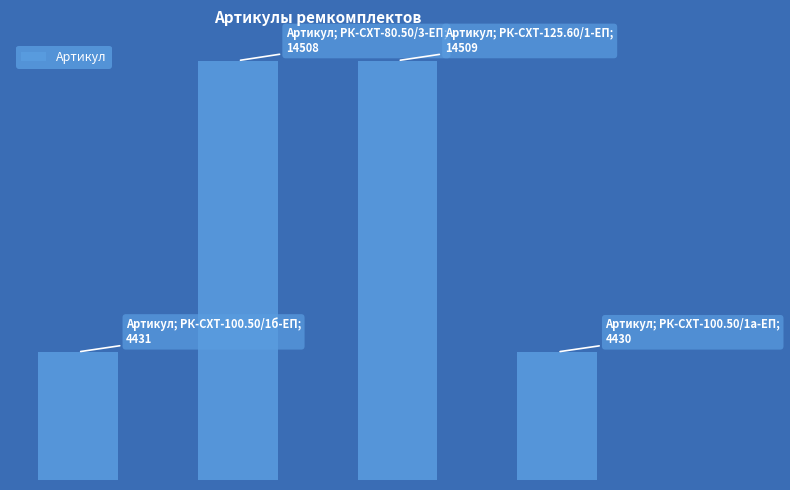

Which label corresponds to the largest value in the chart?

2